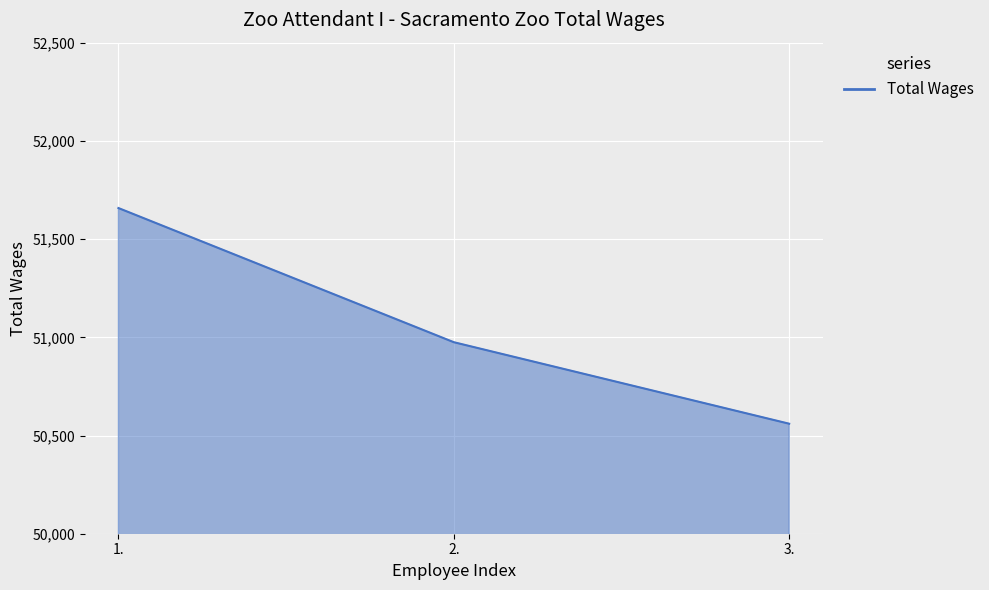

True or false: the data shows 21734 at 1..

False